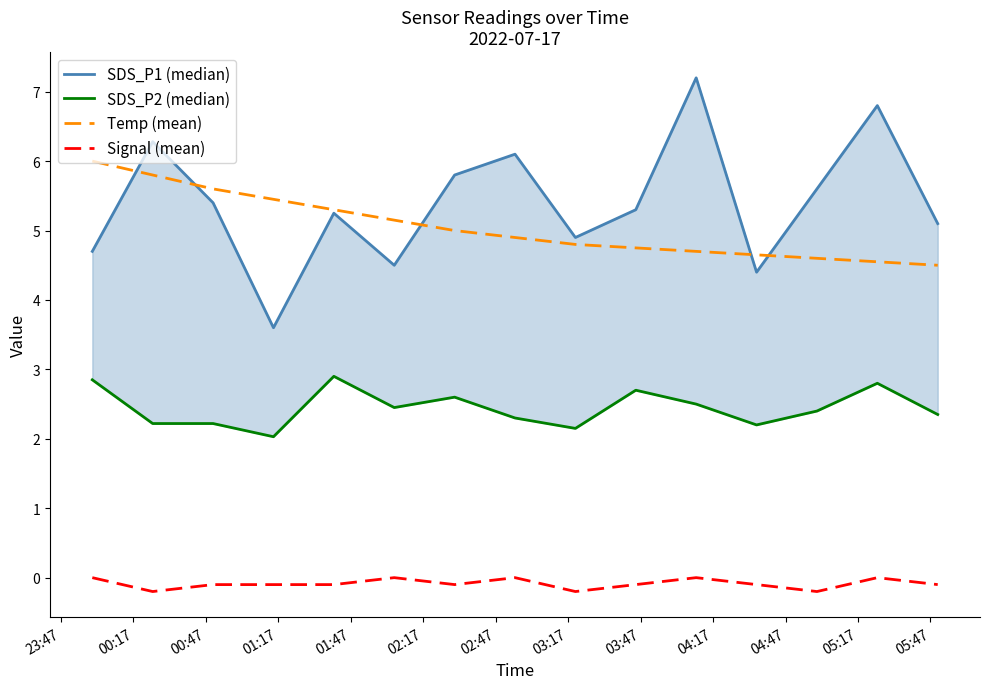

True or false: Temp (mean) and Signal (mean) cross at least once.

False